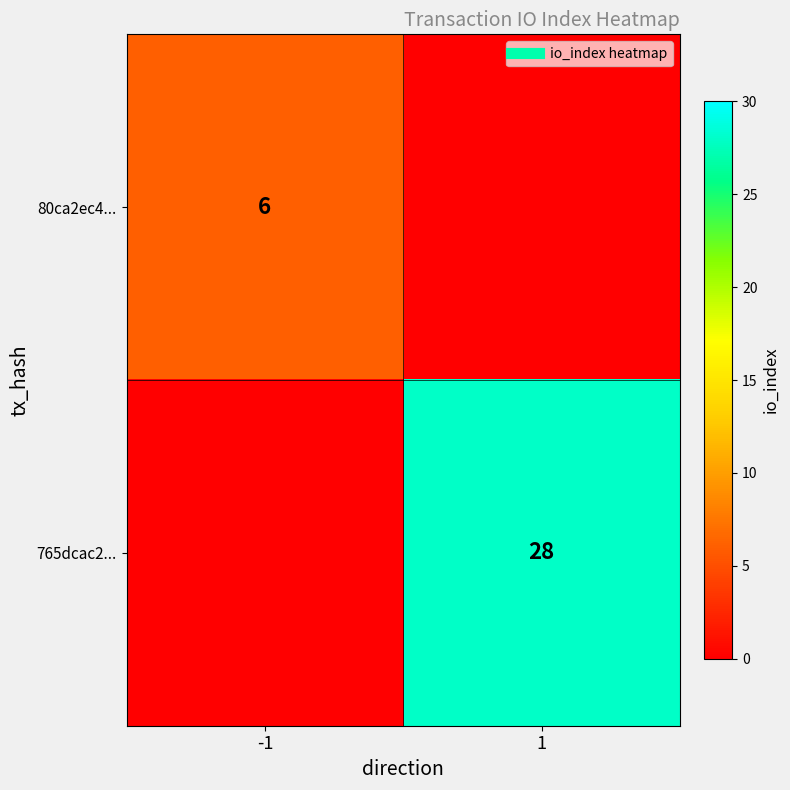

What is the total value across all series at 1?

28